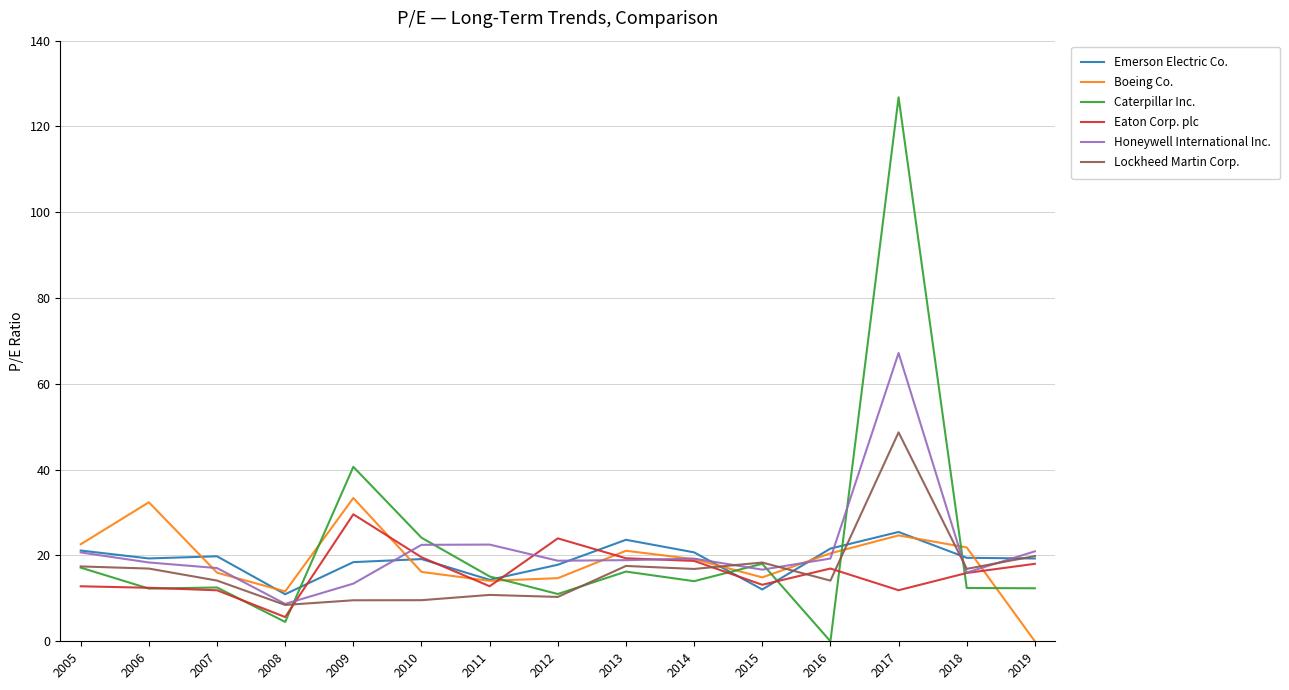

The value of Caterpillar Inc. at 2014 is 14.0. True or false?

True